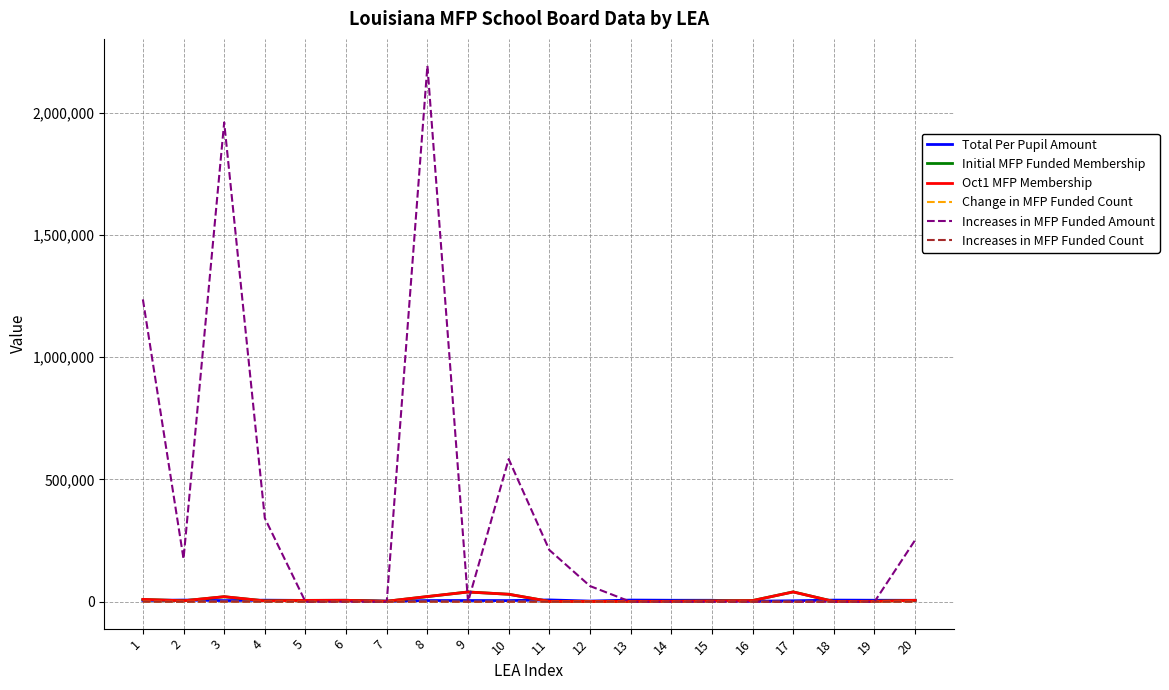

How many lines are shown in the chart?

6